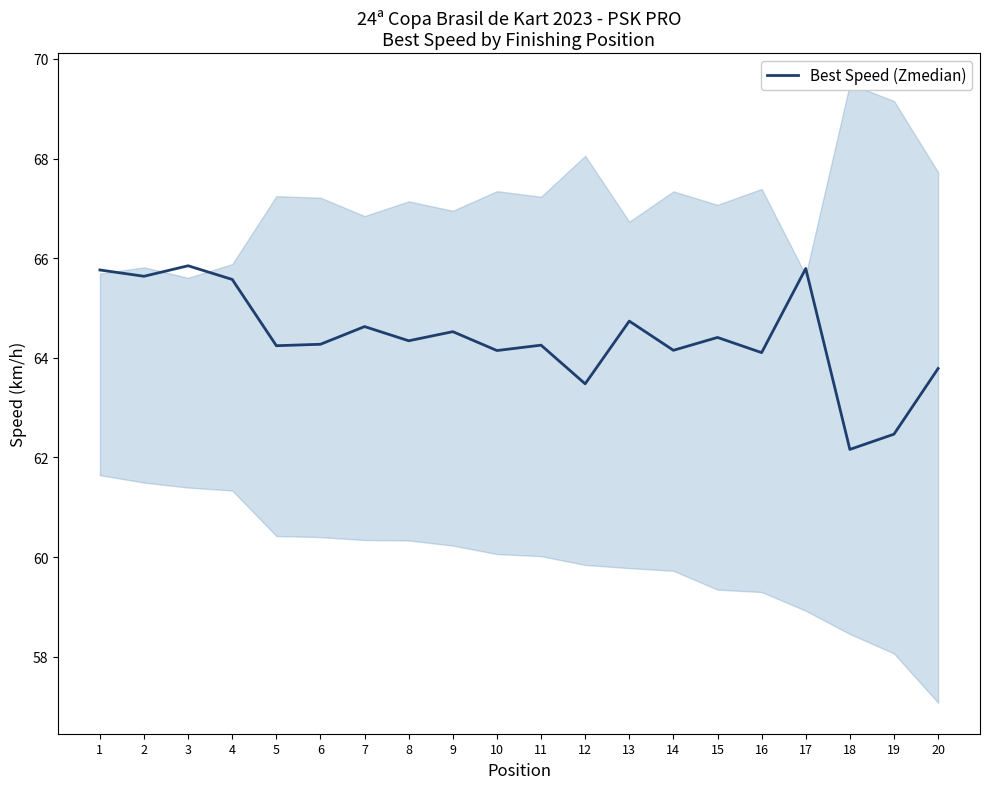

What is the average value?

64.4